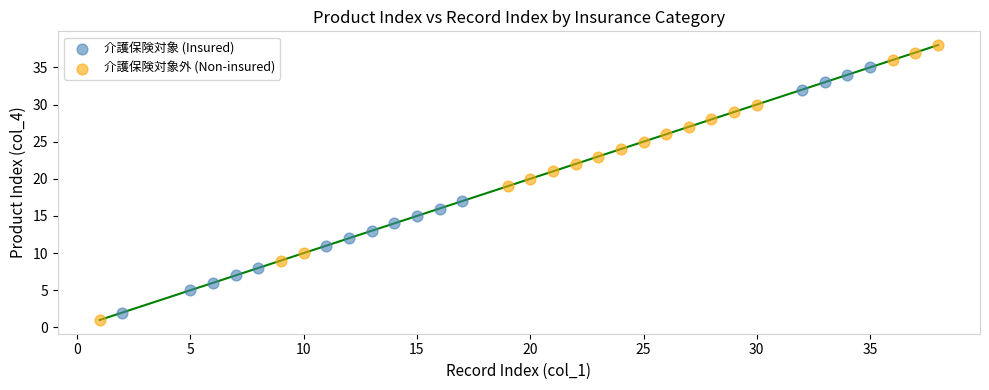

Which series has the largest Y range (max minus min)?

介護保険対象外 (Non-insured)